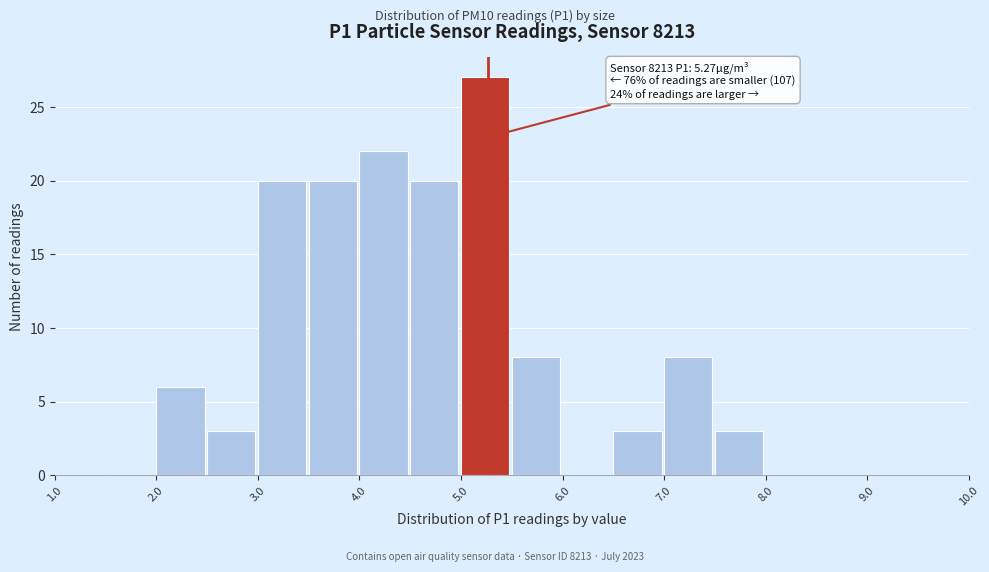

Over which range of the x-axis is the bar tallest?

5.0 to 5.5